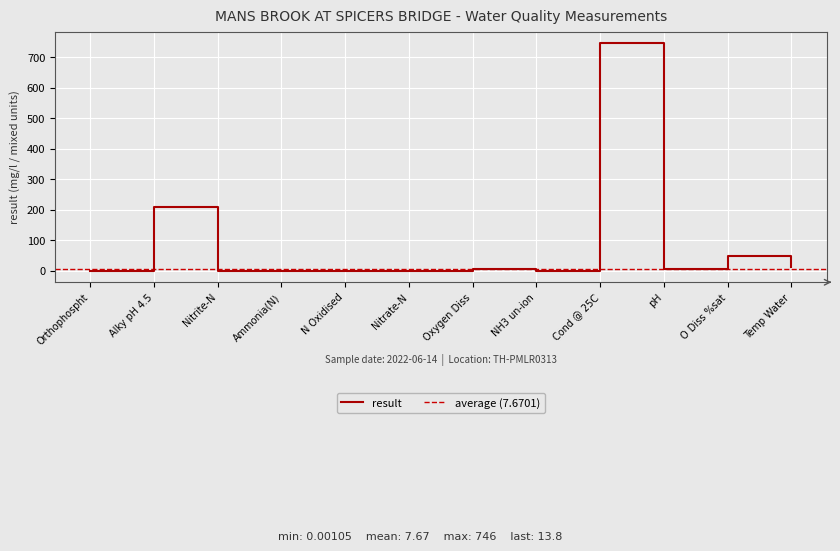

What position from the right is Orthophospht?

12